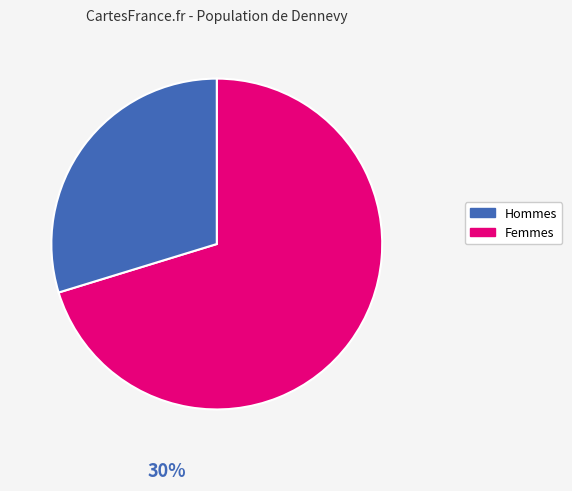

Is there a majority slice in this chart?

Yes